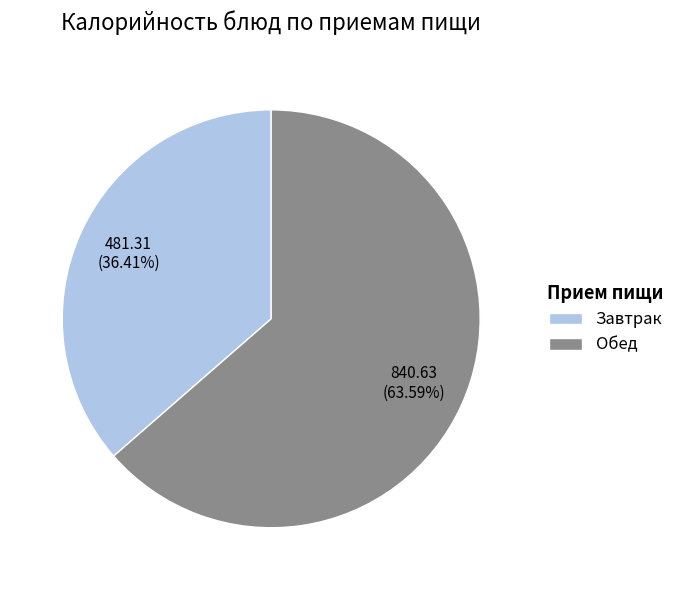

Approximately how many times larger is the value at Завтрак compared to Обед?

0.6